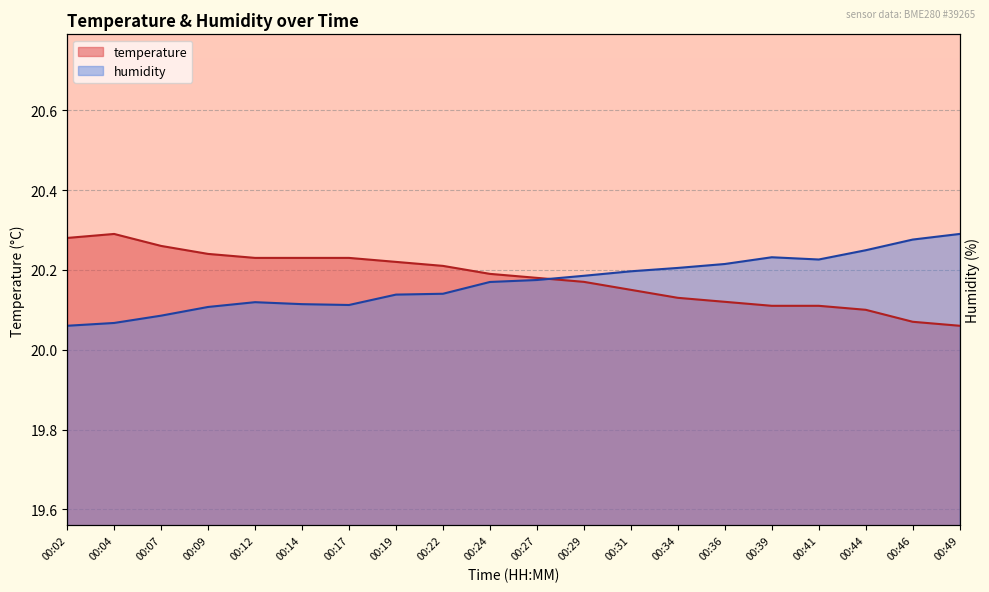

What is the maximum value for humidity?

20.3